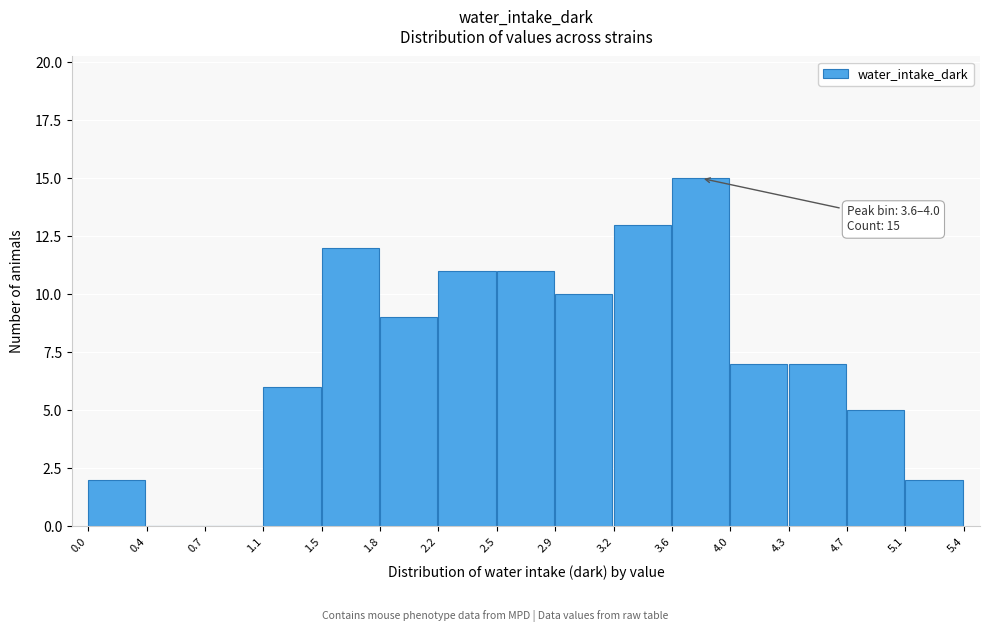

Which range on the x-axis has the tallest bar?

3.6 to 4.0